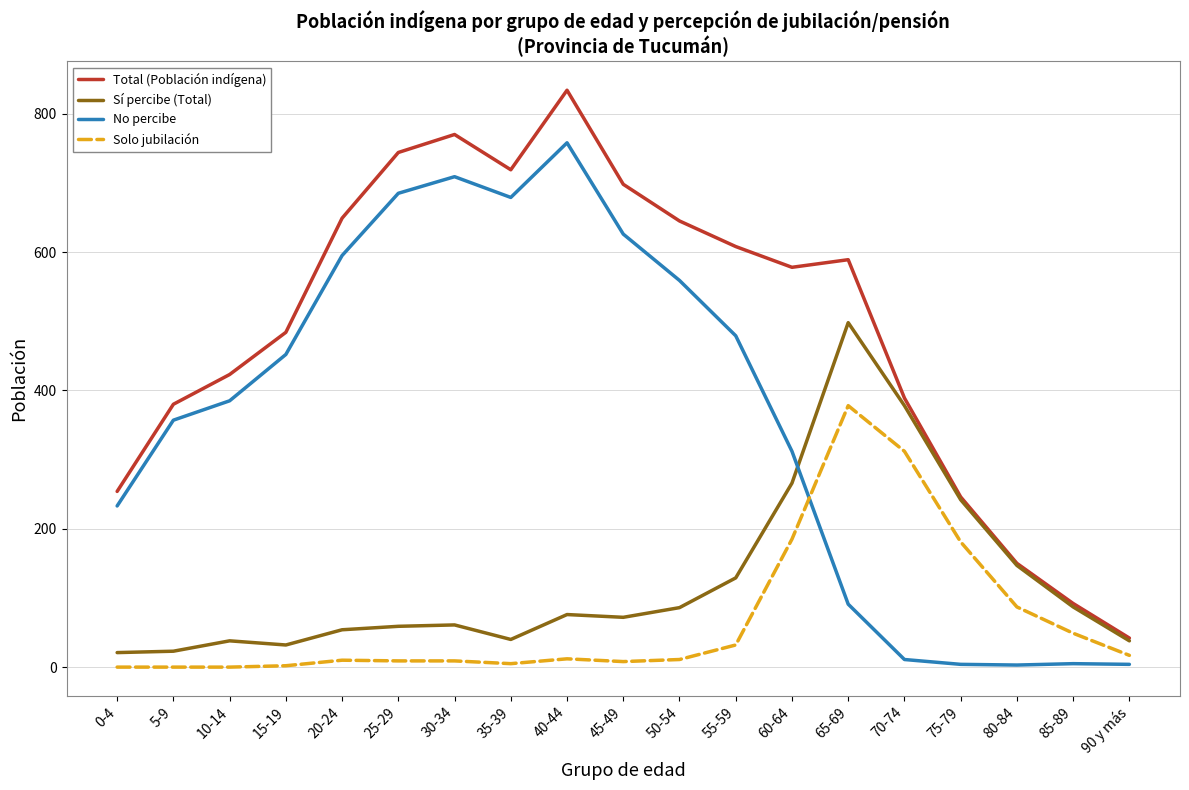

At which category is the sum across all series the highest?

40-44